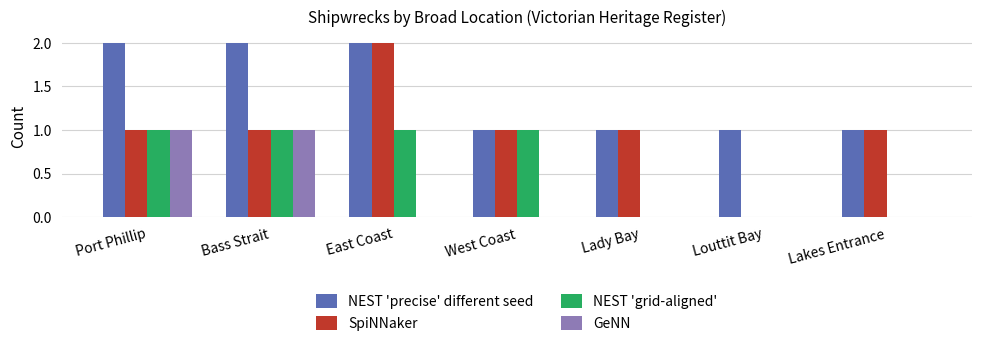

Which series has the largest total across all categories?

NEST 'precise' different seed